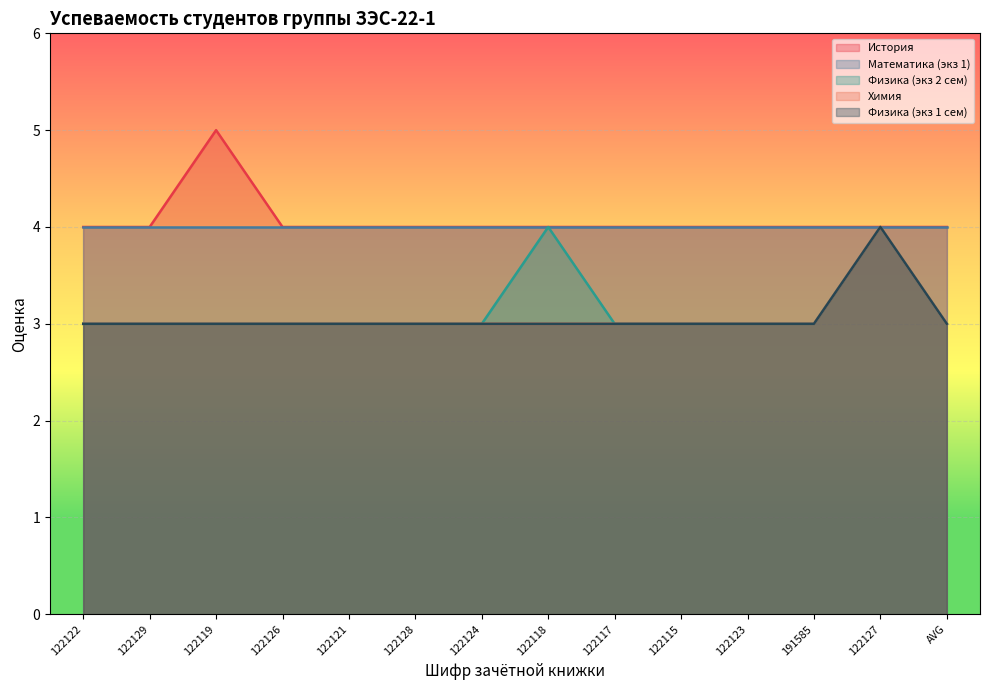

What is the sum of the Физика (экз 1 сем) values at 191585 and 122129?

6